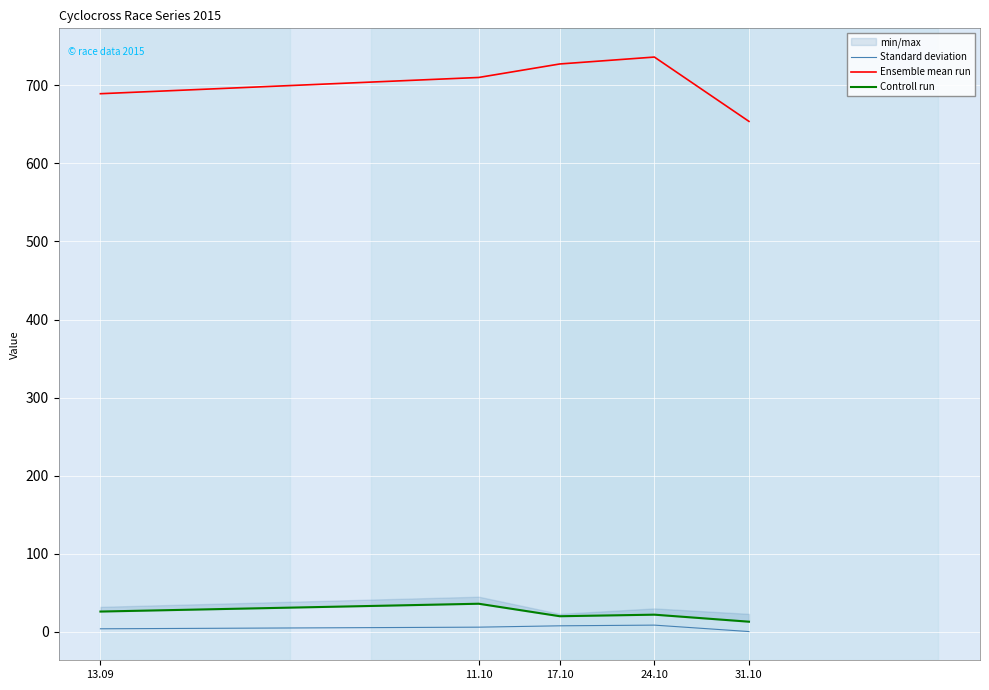

At which label does Standard deviation first exceed 5?

11.10